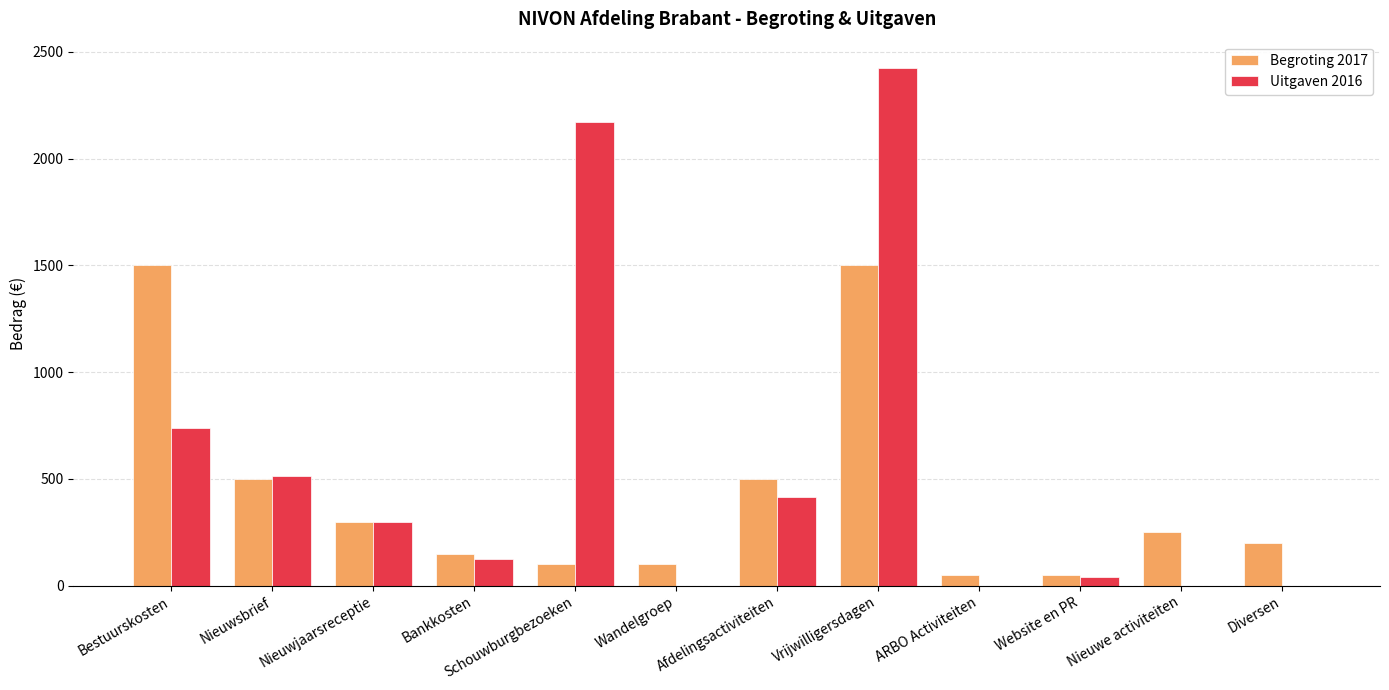

Which series has the largest range (max minus min)?

Uitgaven 2016